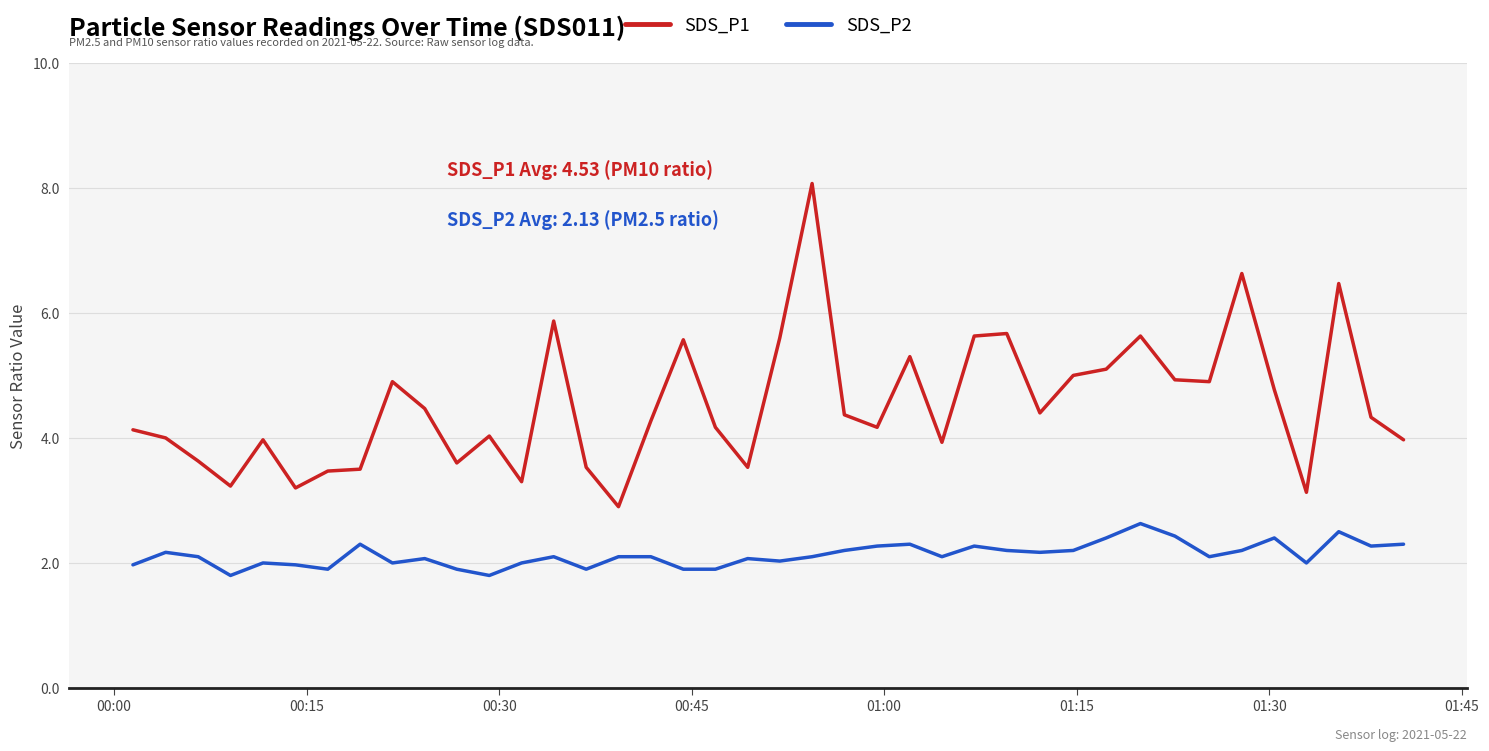

Which series has the widest spread of values?

SDS_P1